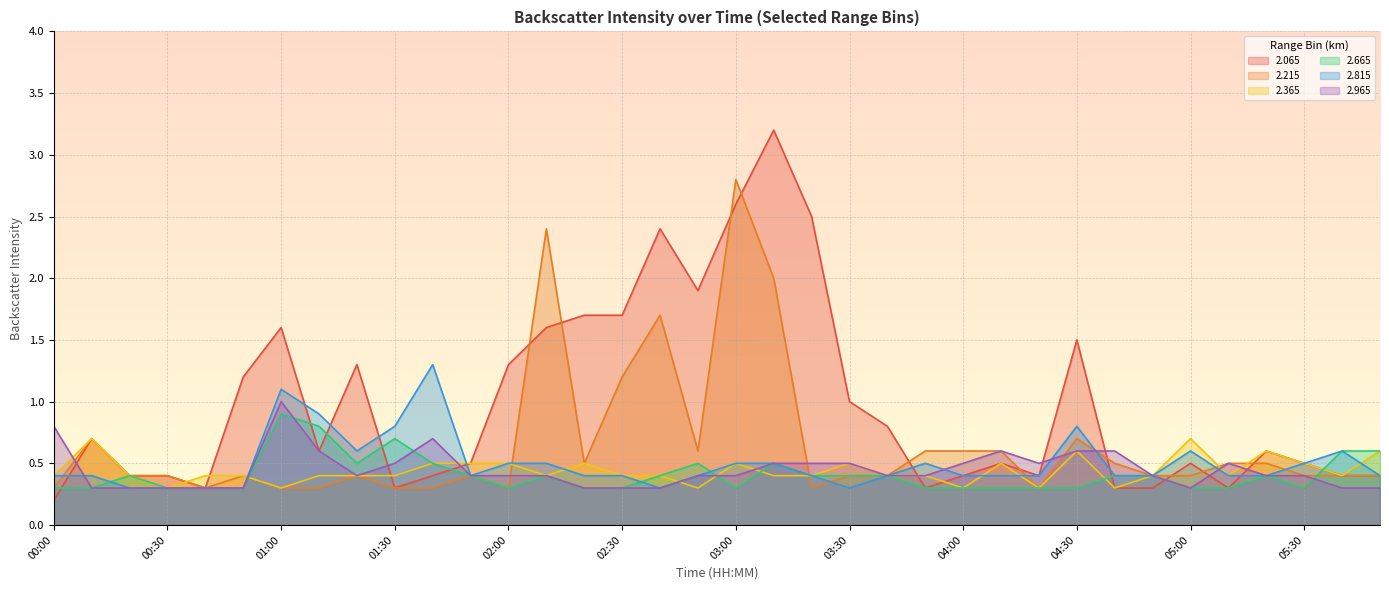

What is the sum of all 2.665 values?

14.7